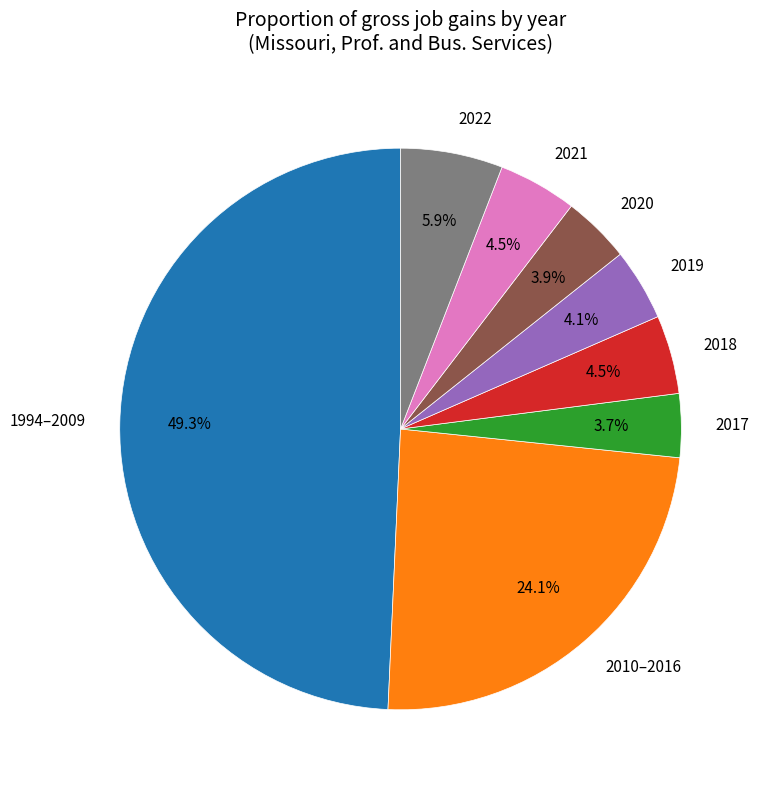

Count the number of slices in the pie.

8